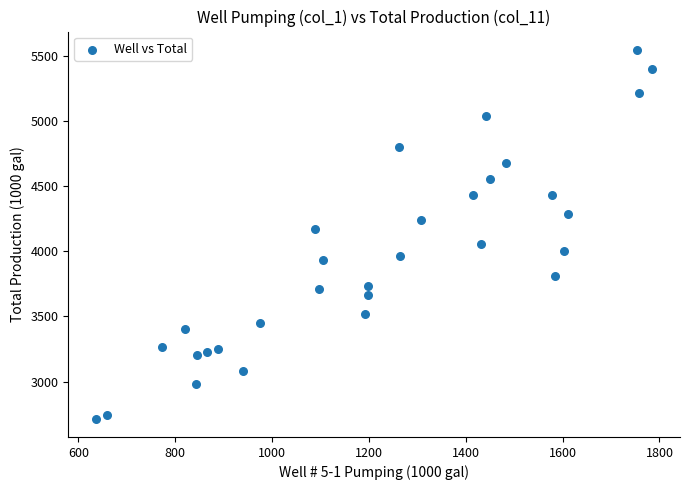

What is the range of X values (max minus min)?

1149